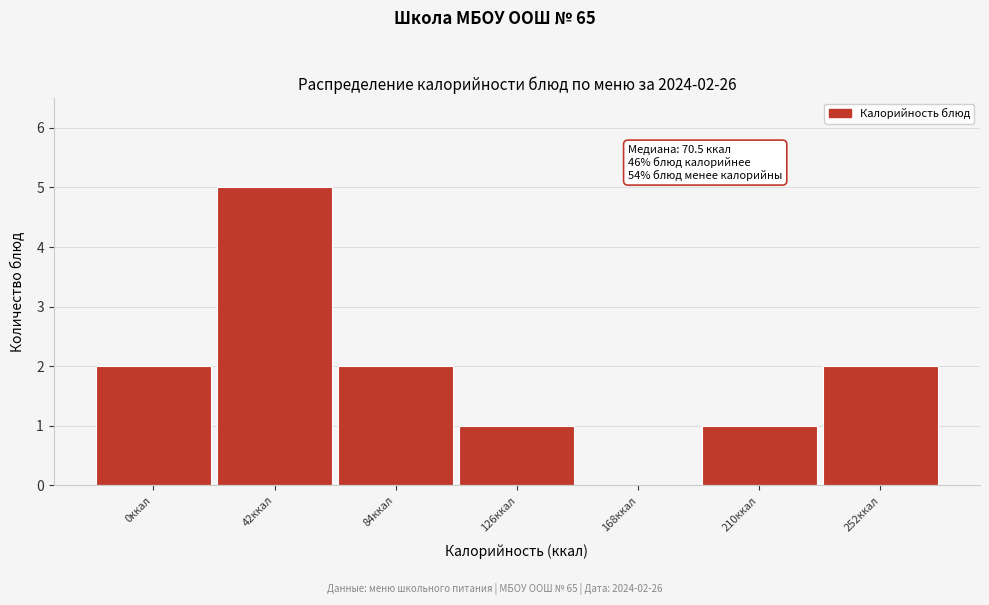

Reading left to right, list all the values displayed in this chart.

0ккал=2	42ккал=5	84ккал=2	126ккал=1	168ккал=0	210ккал=1	252ккал=2